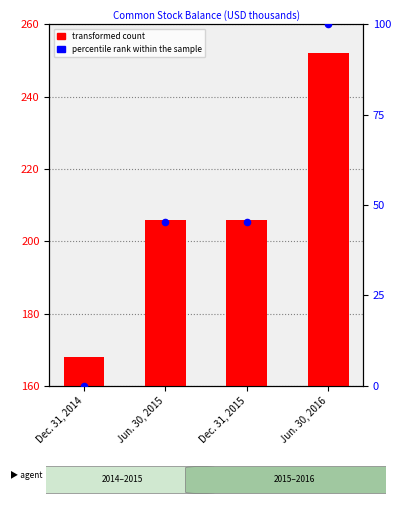

Approximately how many times larger is the value at Dec. 31, 2014 compared to Jun. 30, 2015?

0.8